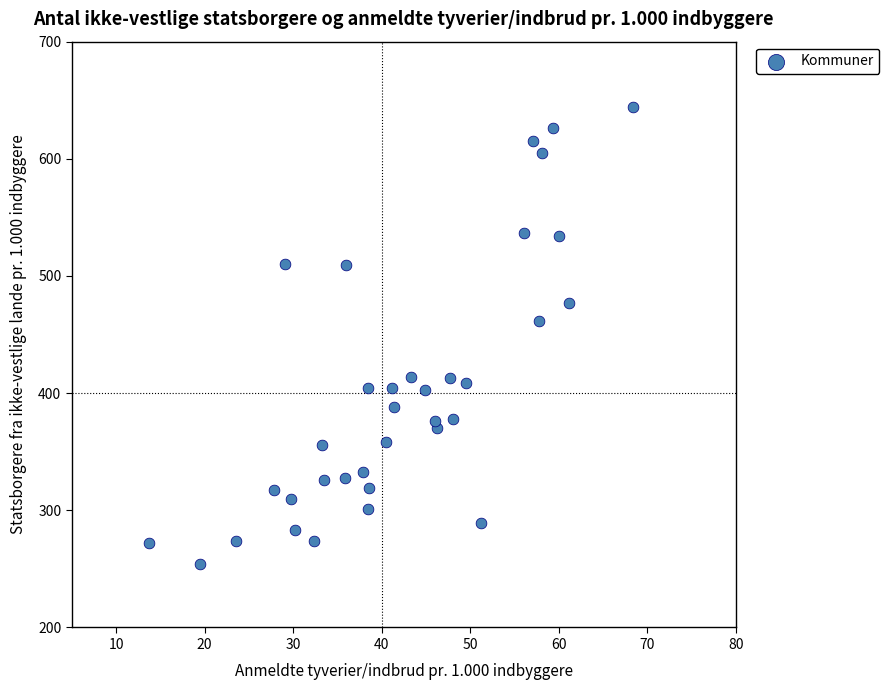

What Y value in the scatter plot is closest to 449?

462